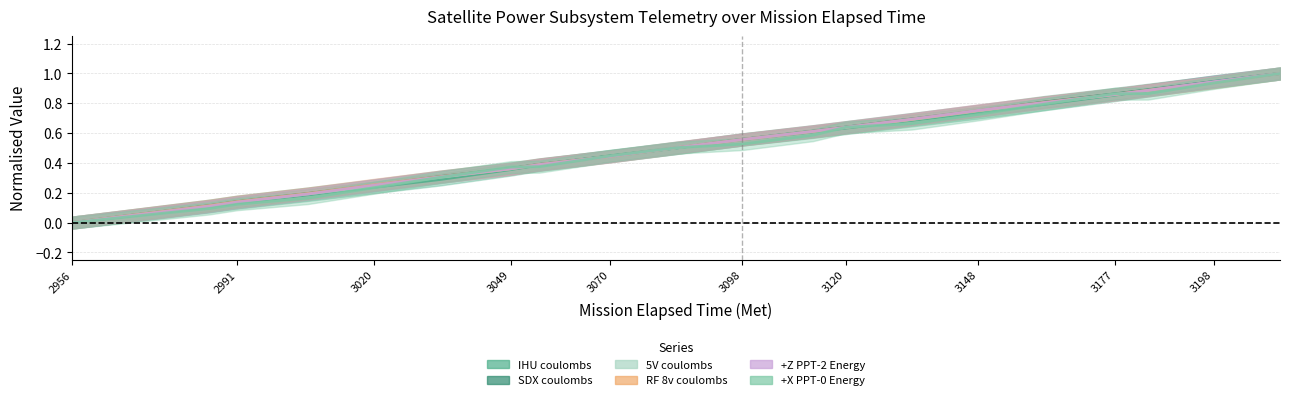

Reading left to right, what are all the values shown in this chart?

IHU coulombs: 0.0	0.1	0.1	0.2	0.2	0.3	0.4	0.4	0.4	0.5	0.6	0.6	0.6	0.7	0.7	0.8	0.9	0.9	0.9	1.0
SDX coulombs: 0.0	0.1	0.1	0.2	0.3	0.3	0.4	0.4	0.4	0.5	0.6	0.6	0.6	0.7	0.7	0.8	0.9	0.9	0.9	1.0
5V coulombs: 0.0	0.1	0.1	0.2	0.2	0.3	0.4	0.4	0.4	0.5	0.6	0.6	0.6	0.7	0.7	0.8	0.9	0.9	0.9	1.0
RF 8v coulombs: 0.0	0.1	0.1	0.2	0.3	0.3	0.4	0.4	0.4	0.5	0.6	0.6	0.6	0.7	0.8	0.8	0.9	0.9	0.9	1.0
+Z PPT-2 Energy: 0.0	0.1	0.1	0.2	0.3	0.3	0.4	0.4	0.4	0.5	0.6	0.6	0.6	0.7	0.8	0.8	0.9	0.9	0.9	1.0
+X PPT-0 Energy: 0.0	0.1	0.1	0.2	0.2	0.3	0.4	0.4	0.4	0.5	0.5	0.6	0.6	0.7	0.7	0.8	0.9	0.9	0.9	1.0